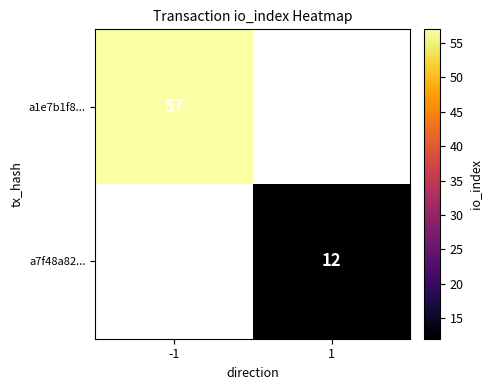

The a7f48a82... series shows 12 at 1. True or false?

True